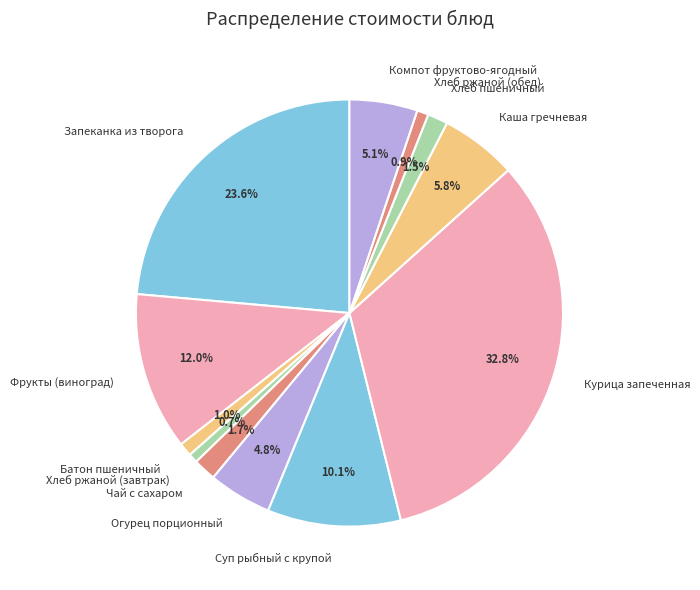

Which category has the biggest portion of the pie?

Курица запеченная